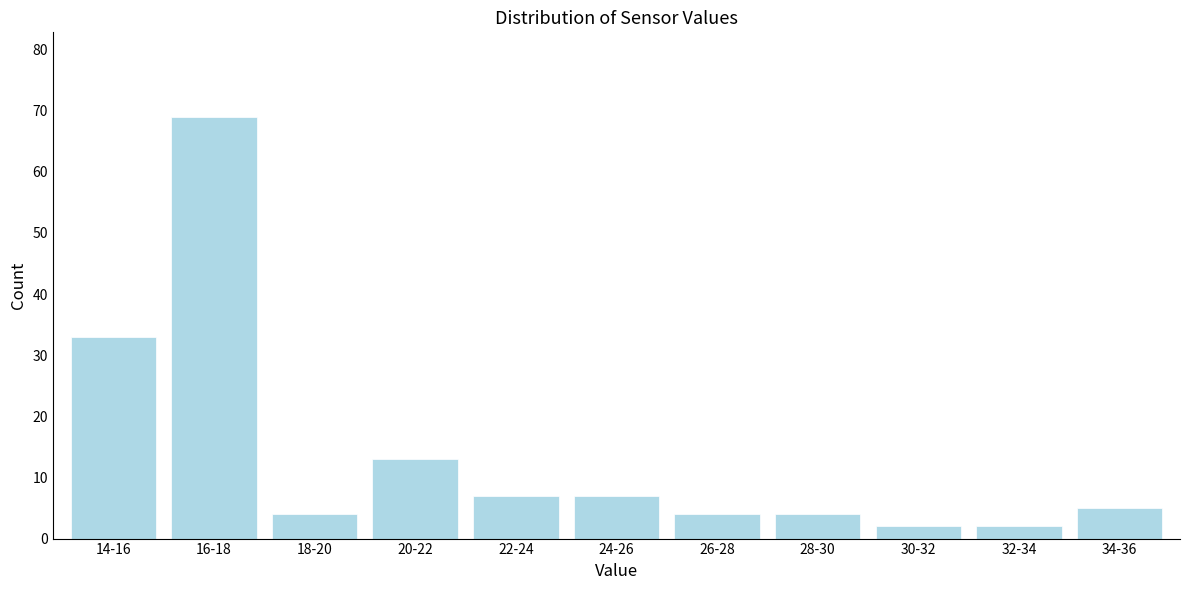

Reading left to right, what are all the values shown in this chart?

14-16=33	16-18=69	18-20=4	20-22=13	22-24=7	24-26=7	26-28=4	28-30=4	30-32=2	32-34=2	34-36=5